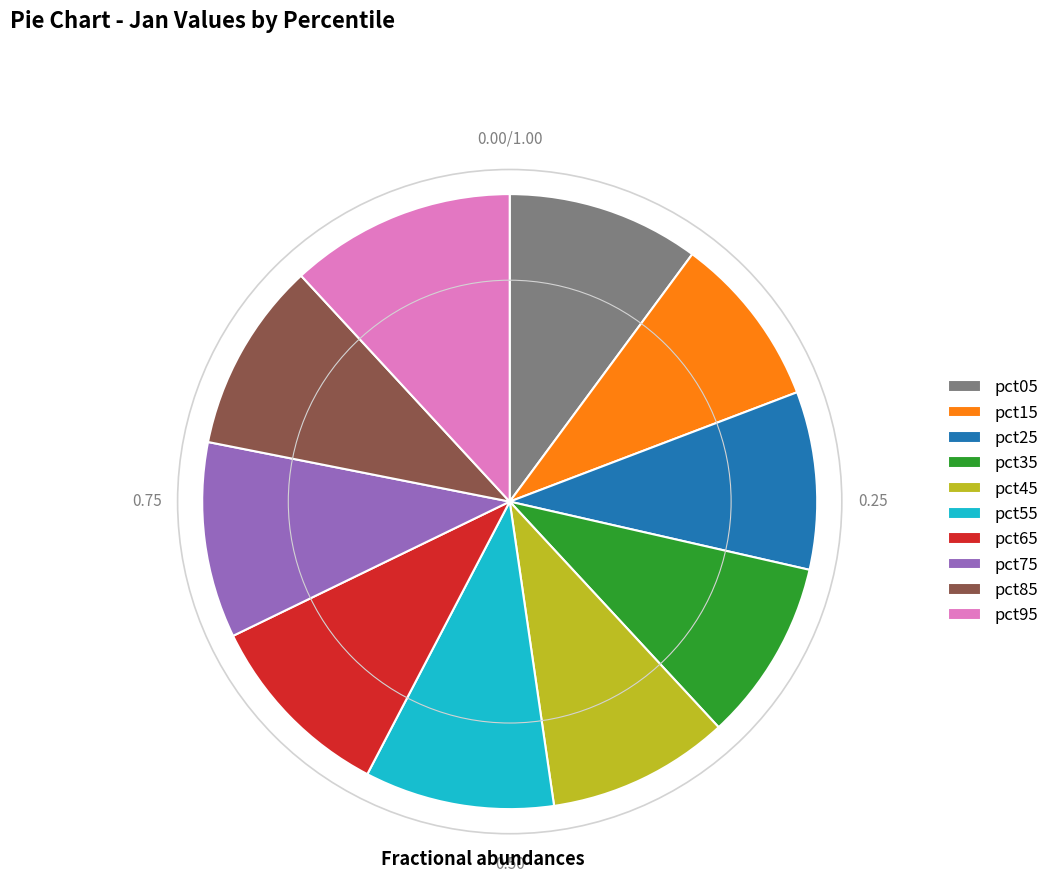

Between pct05 and pct95, which is larger?

pct95